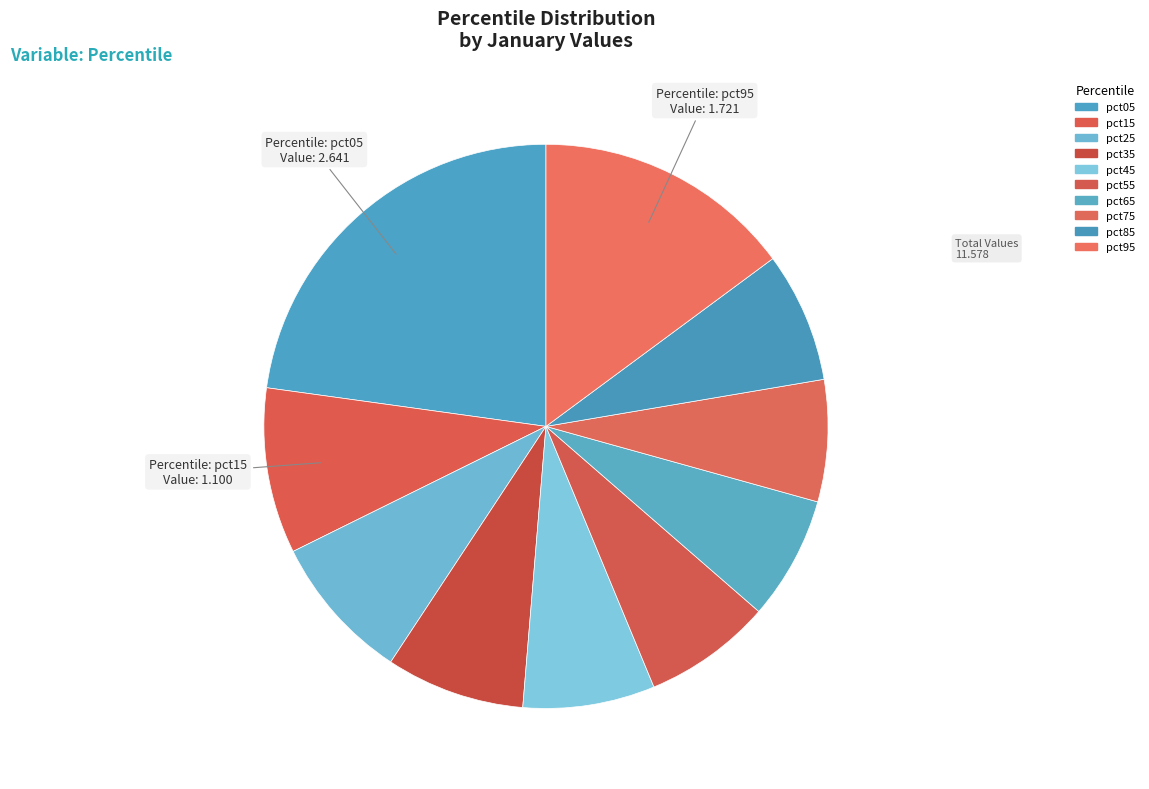

Does pct35 represent more than half of the total?

No